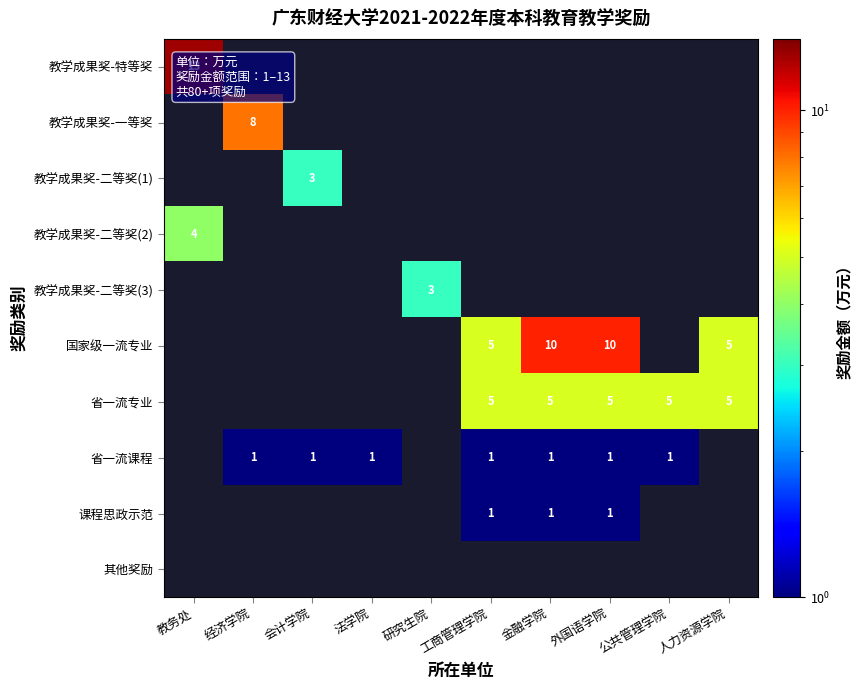

True or false: 教学成果奖-一等奖 has a value of 11 at 经济学院.

False